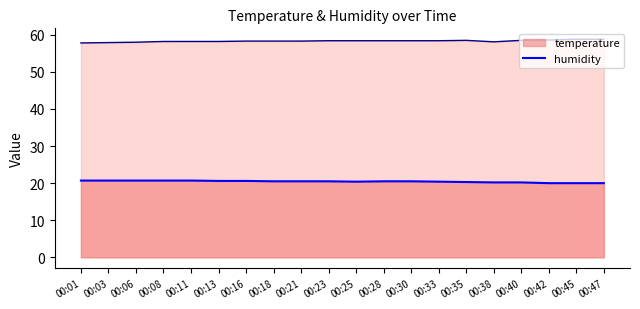

Which series has the largest range (max minus min)?

humidity_line